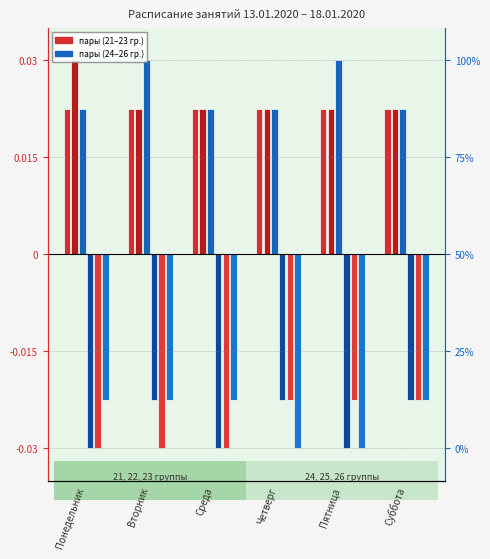

At which label does 25 группа reach its minimum?

Понедельник